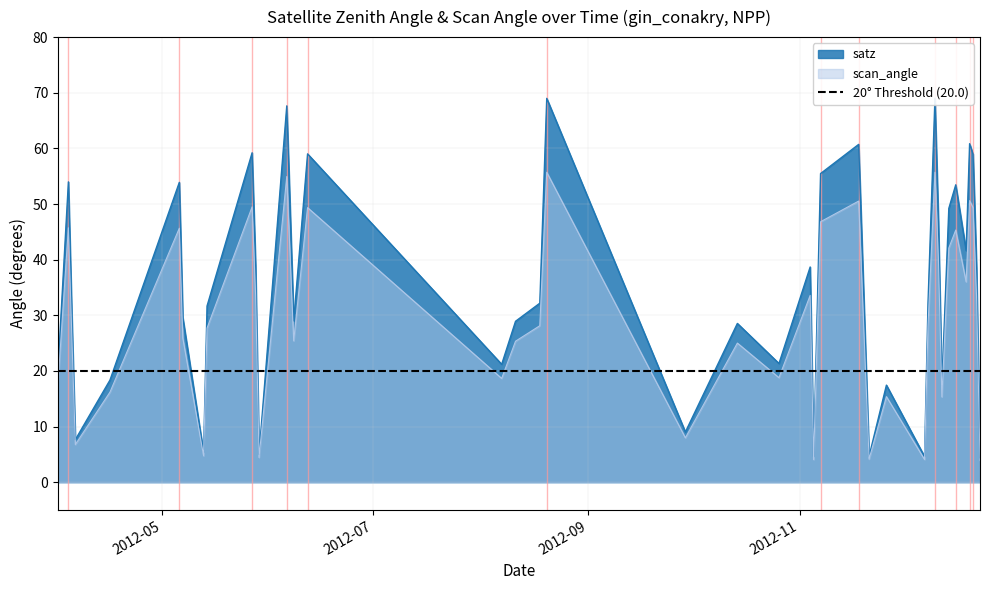

What is the highest value of the satz series?

69.0